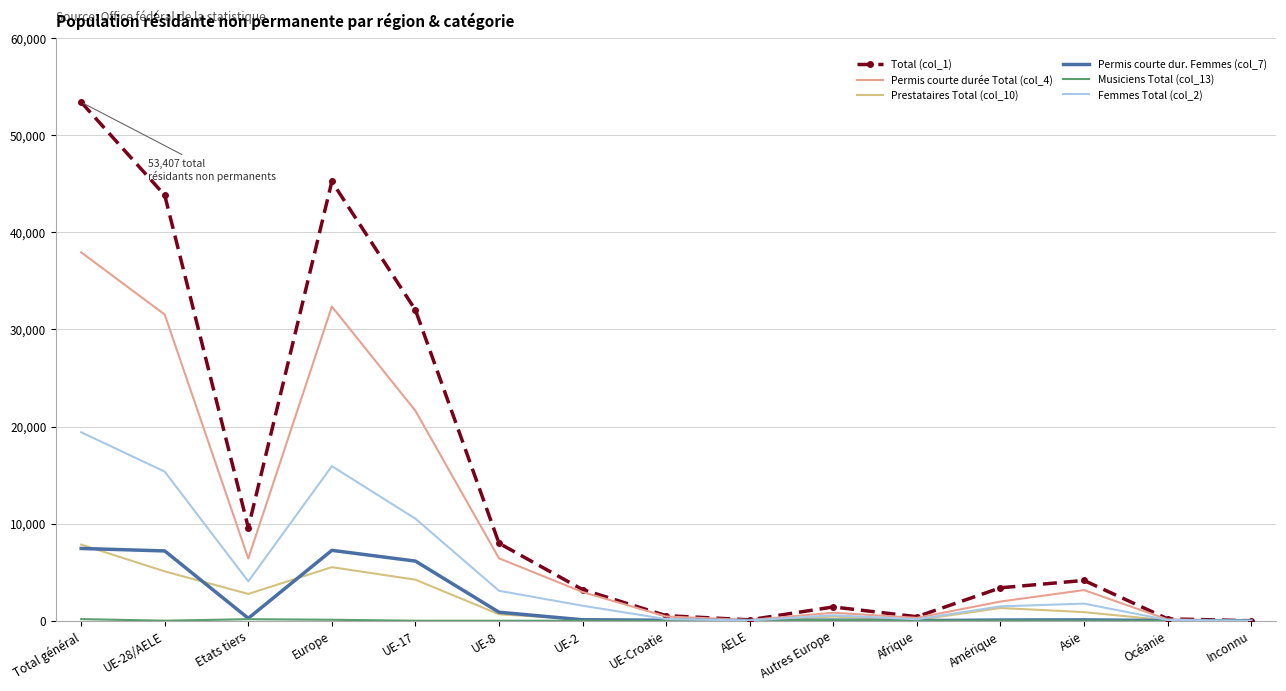

At which category does the chart reach its peak across all series?

Total général